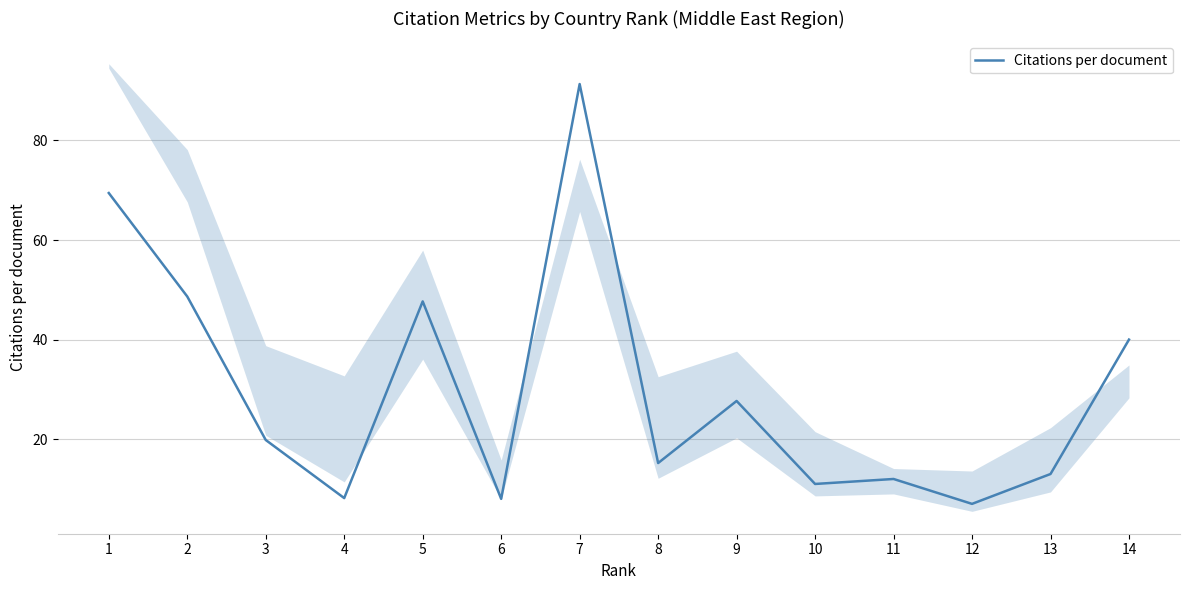

What is the change in value from 1 to 9?

-41.8